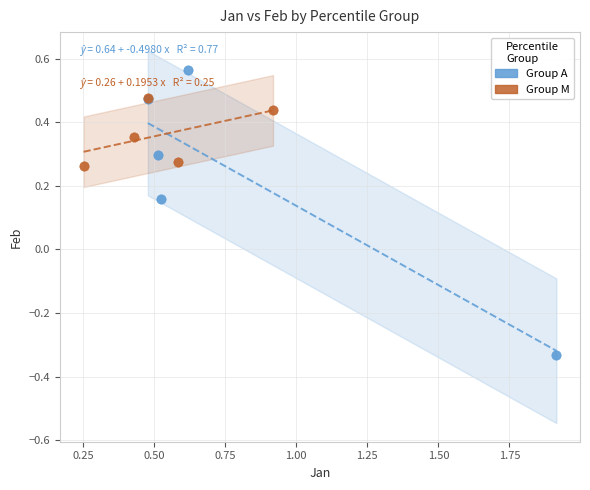

Which series has the largest Y range (max minus min)?

Group A